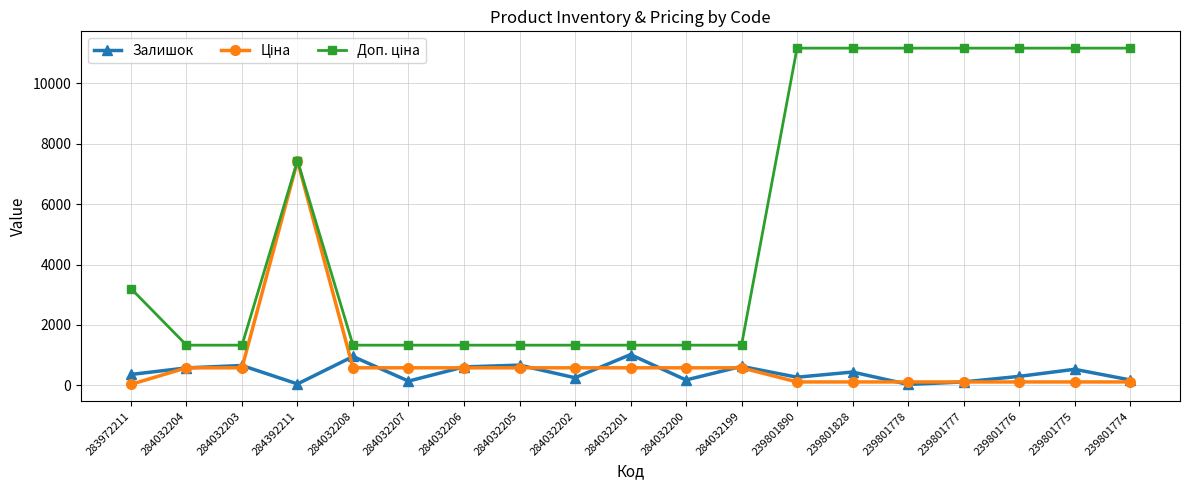

What is the label of the 10th point from the right?

284032201